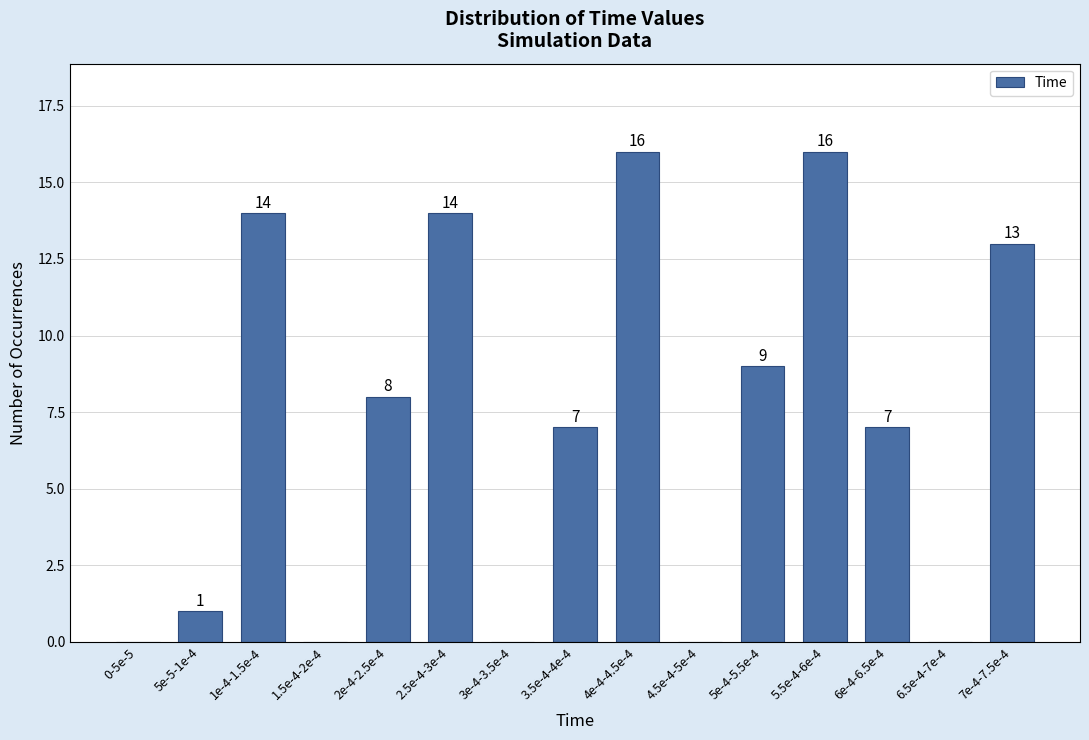

Reading left to right, list all the values displayed in this chart.

0-5e-5=0	5e-5-1e-4=1	1e-4-1.5e-4=14	1.5e-4-2e-4=0	2e-4-2.5e-4=8	2.5e-4-3e-4=14	3e-4-3.5e-4=0	3.5e-4-4e-4=7	4e-4-4.5e-4=16	4.5e-4-5e-4=0	5e-4-5.5e-4=9	5.5e-4-6e-4=16	6e-4-6.5e-4=7	6.5e-4-7e-4=0	7e-4-7.5e-4=13